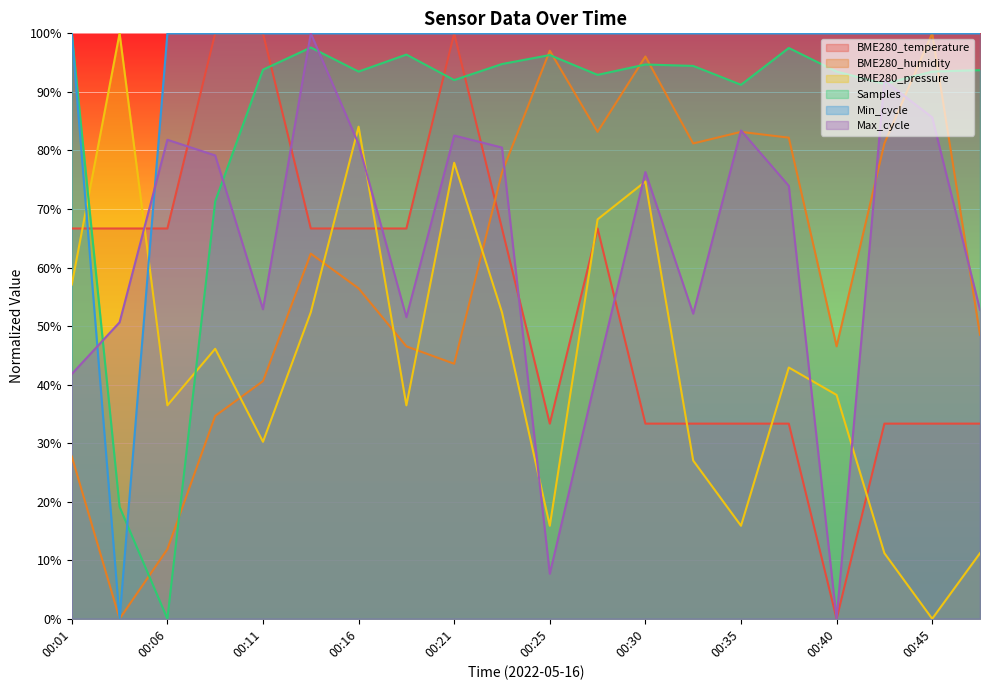

At 00:43, list the series in order from smallest to largest.

BME280_pressure, BME280_temperature, BME280_humidity, Samples, Max_cycle, Min_cycle